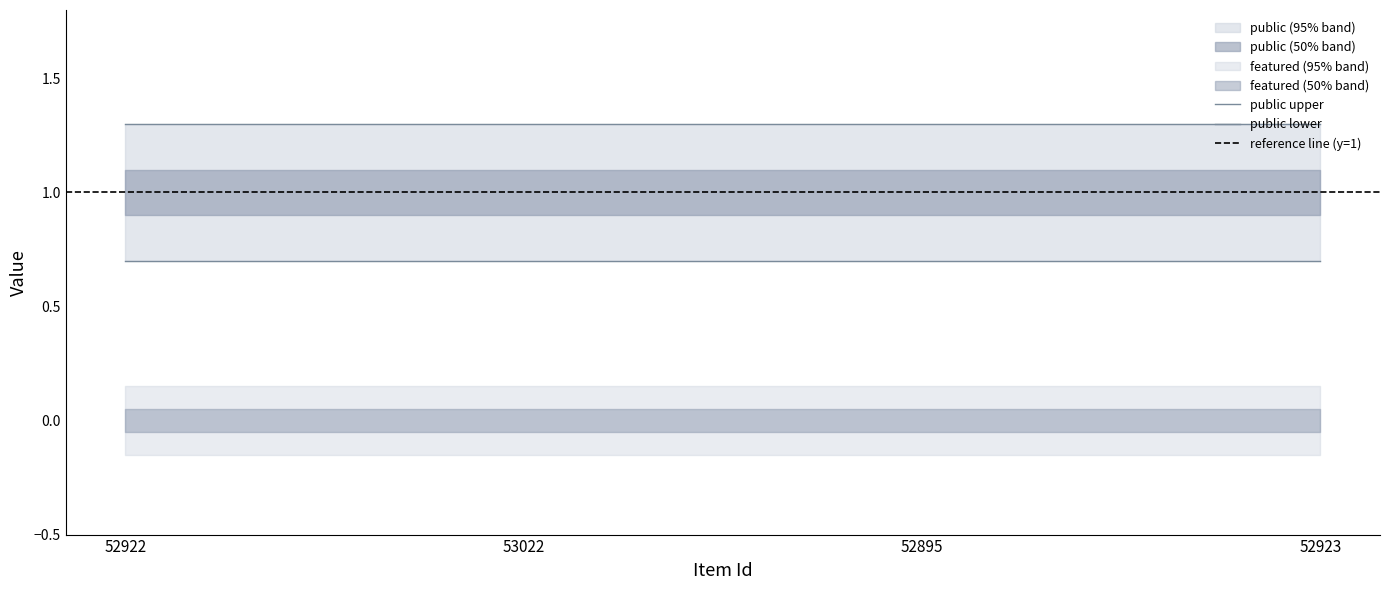

True or false: featured has a value of 0 at 52895.

True